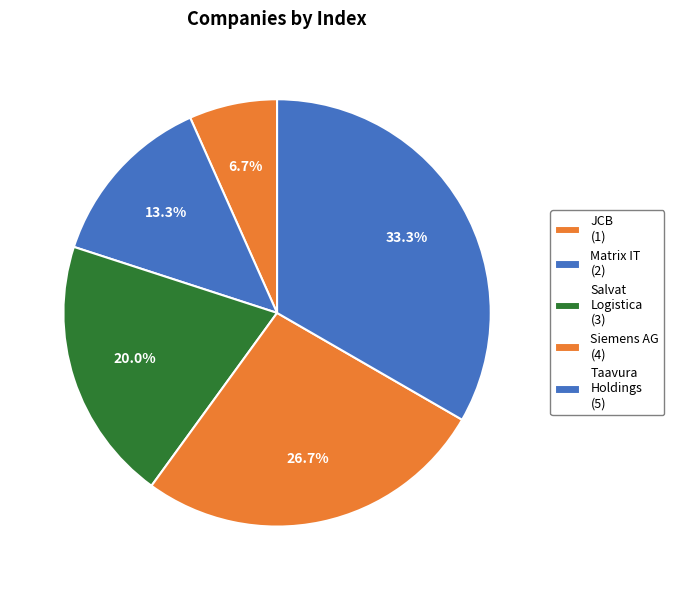

Which slice is the smallest?

JCB (JC Bamford Excavators)